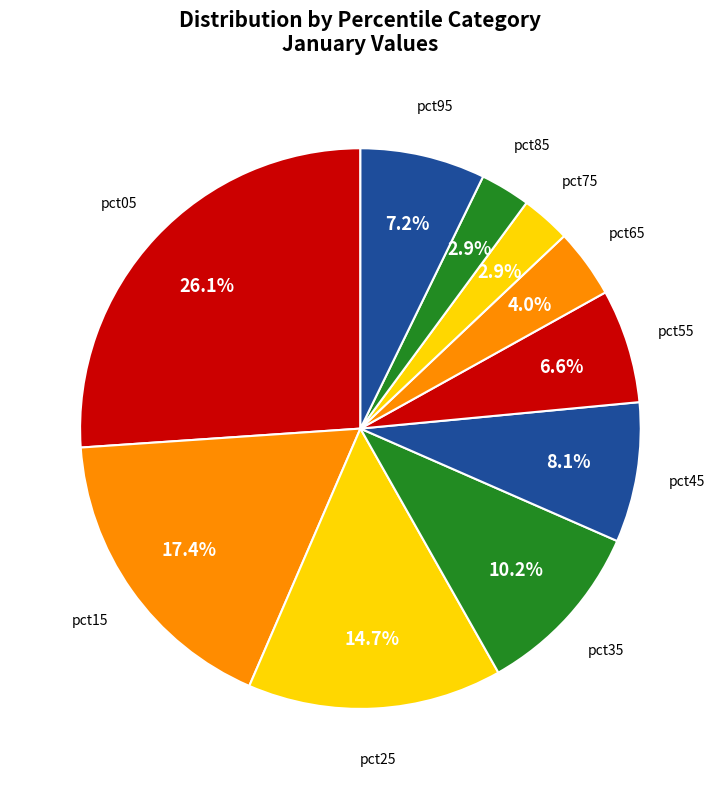

To the nearest percent, what percentage of the pie is pct15?

17%